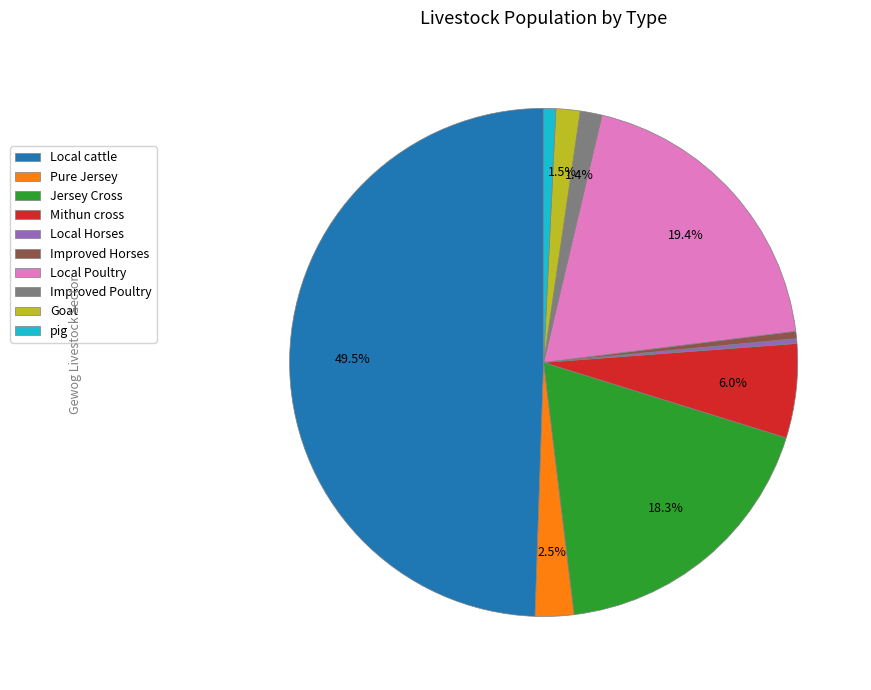

What portion of the pie excludes Local Poultry?

80.6%